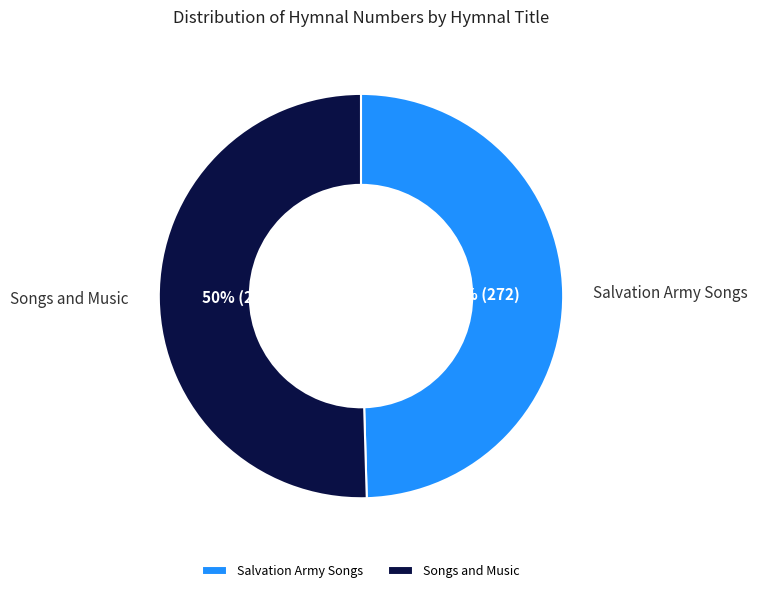

How many segments does this pie chart have?

2